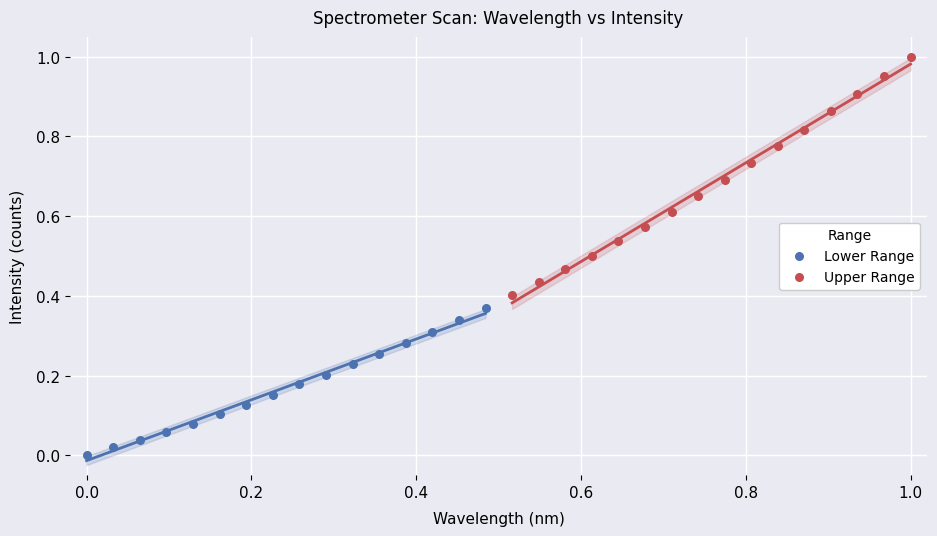

What are all the series names shown in the legend?

Lower Range, Upper Range